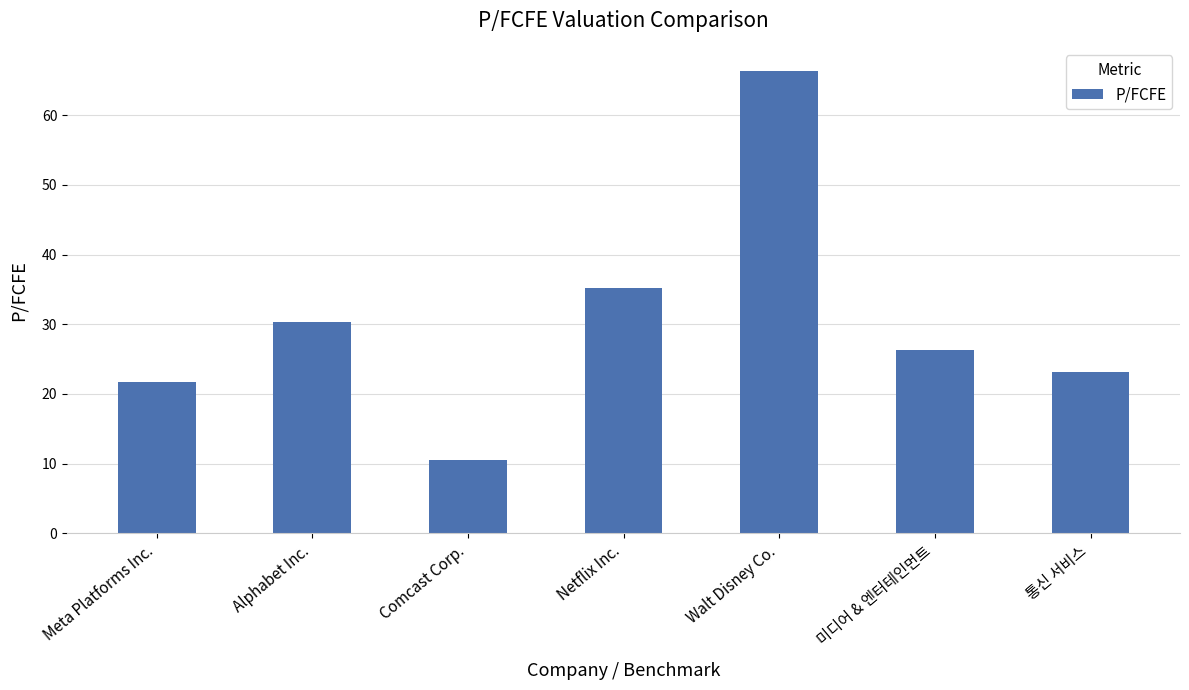

Approximately how many times larger is the value at Walt Disney Co. compared to Meta Platforms Inc.?

3.0